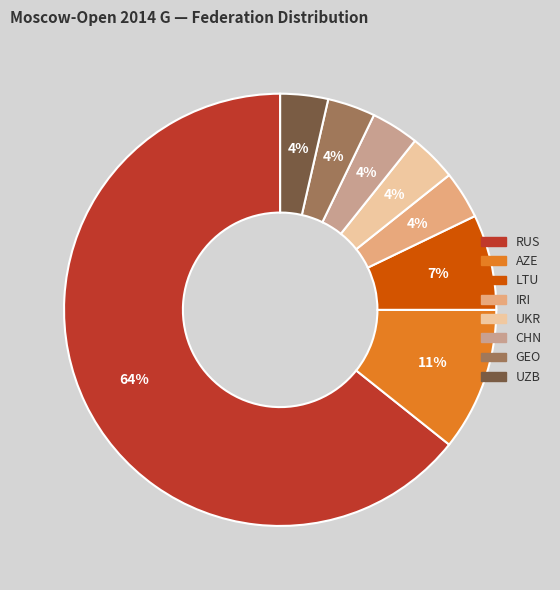

To the nearest percent, what is the average slice percentage?

12%